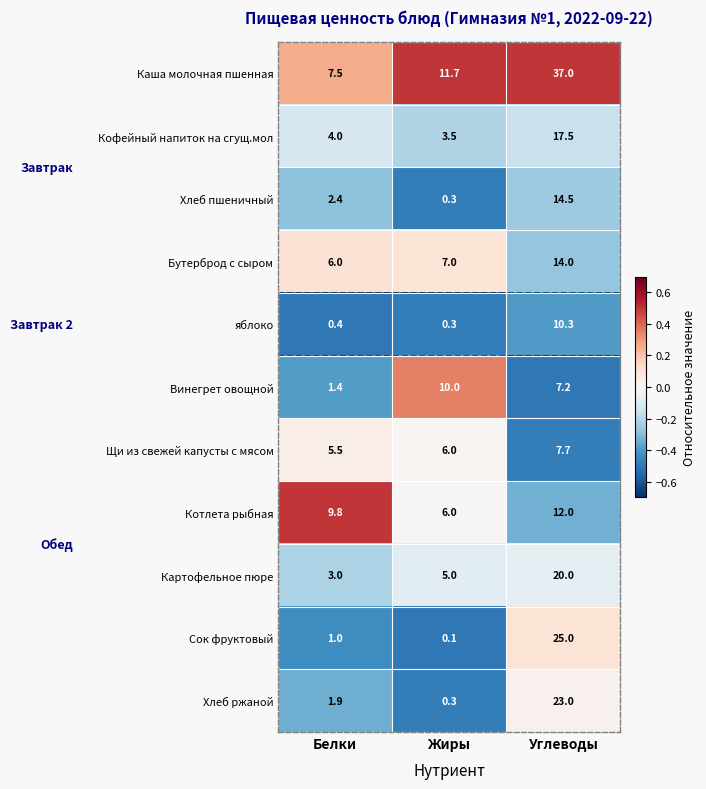

List the series in order of their peak value, highest first.

Каша молочная пшенная, Сок фруктовый, Хлеб ржаной, Картофельное пюре, Кофейный напиток на сгущ.мол, Хлеб пшеничный, Бутерброд с сыром, Котлета рыбная, яблоко, Винегрет овощной, Щи из свежей капусты с мясом